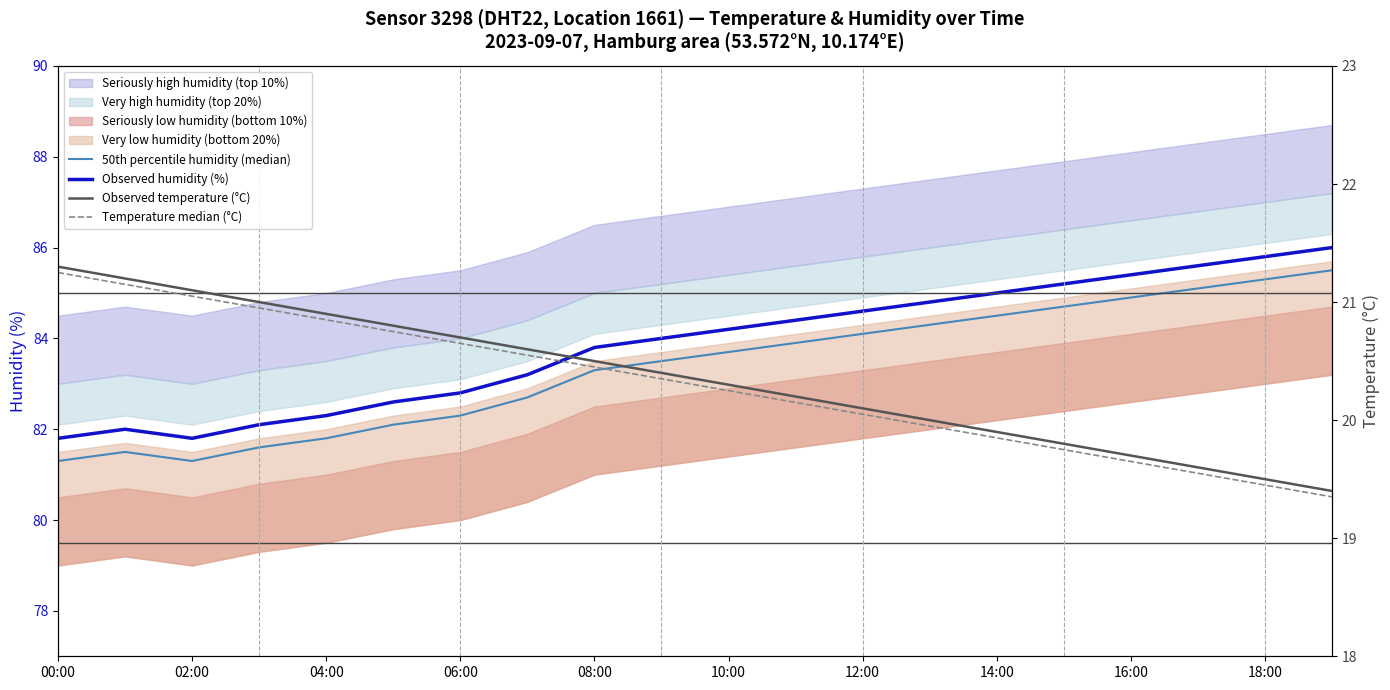

At which label is Temperature median (°C) closest to 20?

12:00